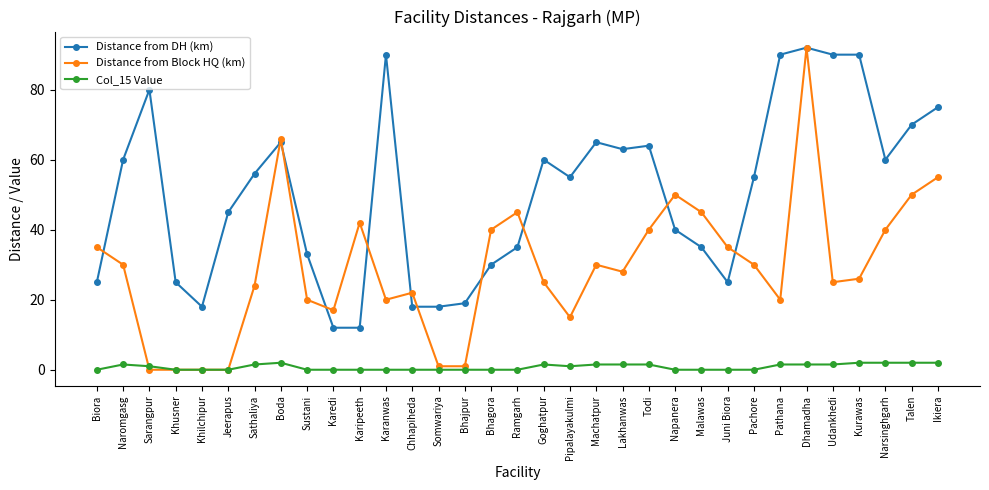

What position from the right is Udankhedi?

5